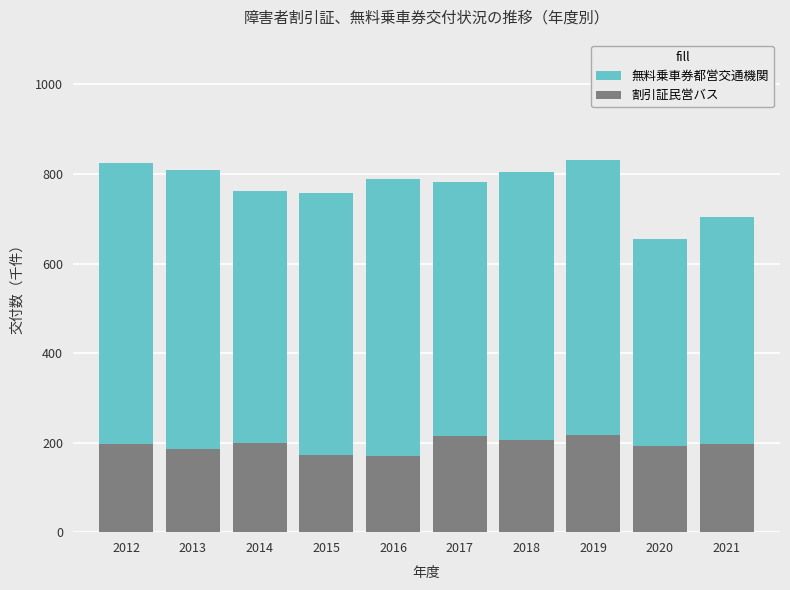

How many groups of bars are there?

10